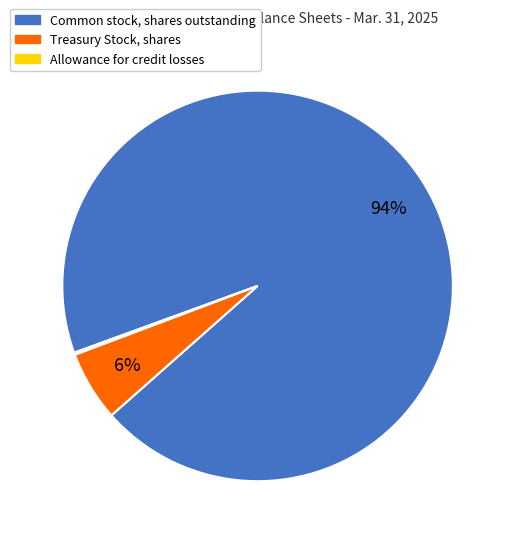

Which category accounts for the majority?

Common stock, shares outstanding